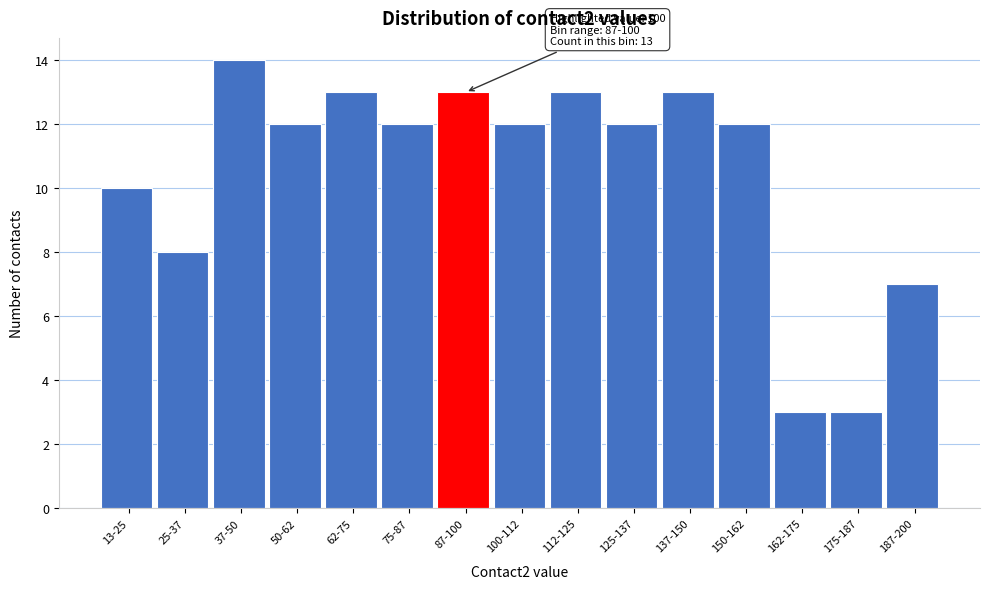

Reading left to right, list all the values displayed in this chart.

13-25=10	25-37=8	37-50=14	50-62=12	62-75=13	75-87=12	87-100=13	100-112=12	112-125=13	125-137=12	137-150=13	150-162=12	162-175=3	175-187=3	187-200=7